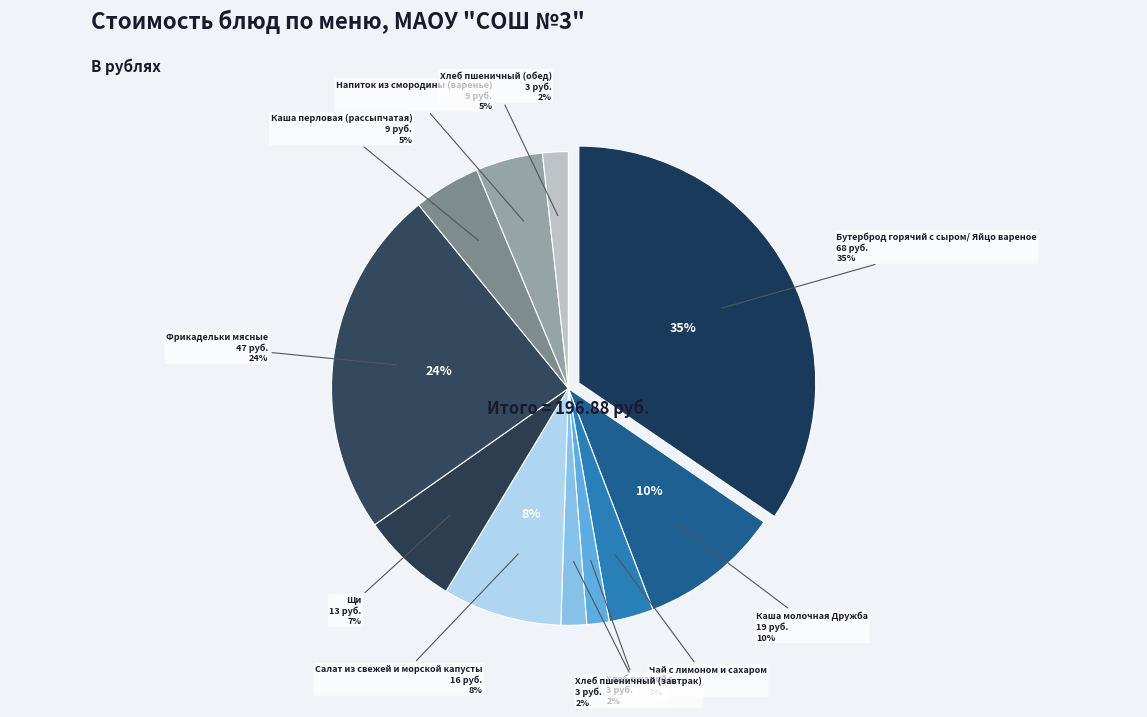

To the nearest percent, what is the difference between the largest and smallest slice percentages?

33%